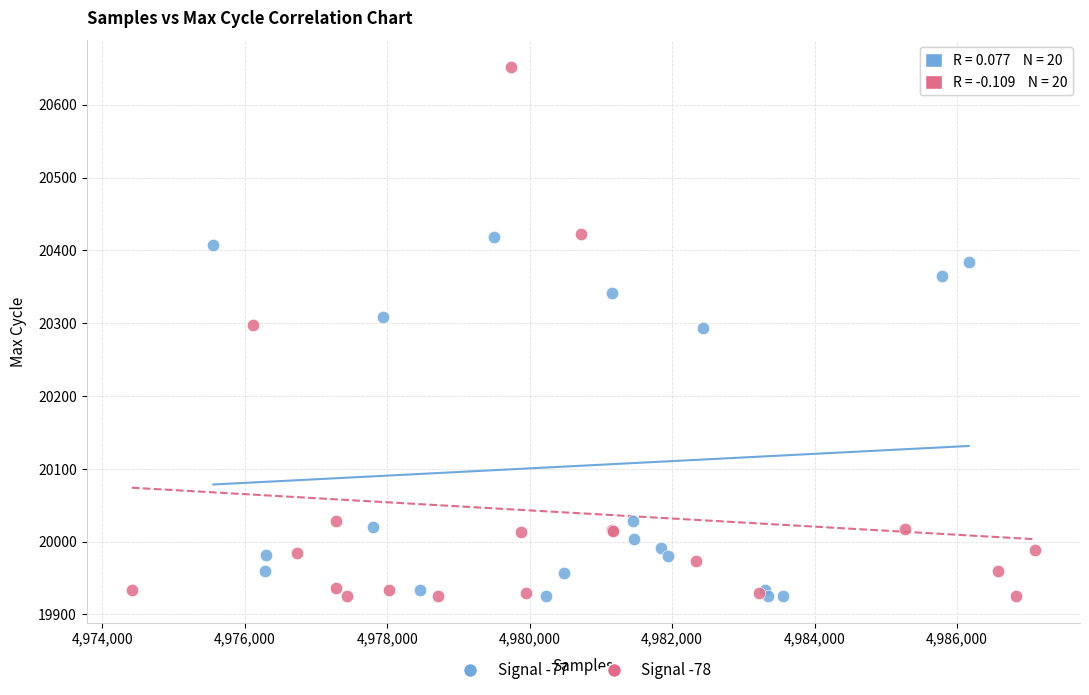

Which series reaches the maximum Y coordinate?

Signal -78